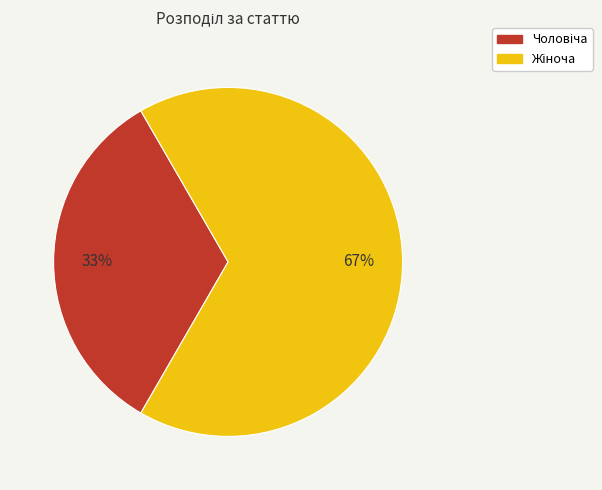

Does any single category account for the majority?

Yes